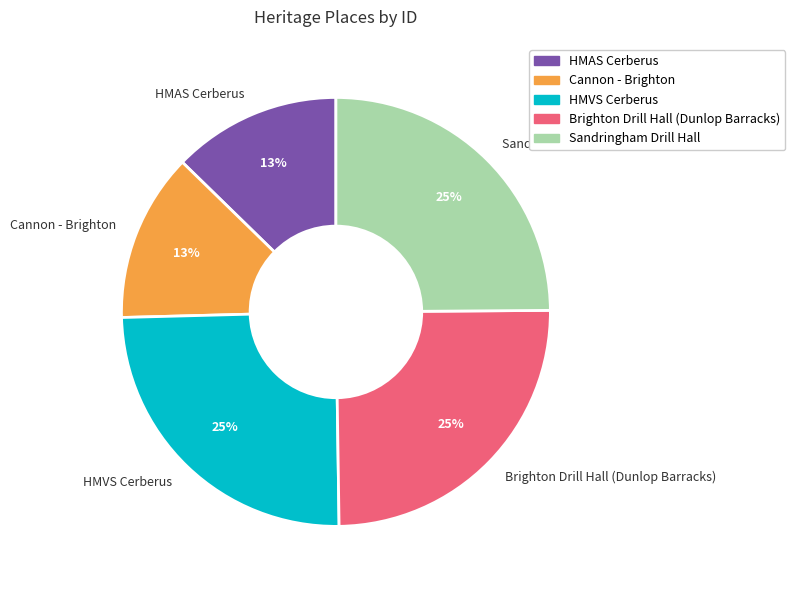

Do HMAS Cerberus and Brighton Drill Hall (Dunlop Barracks) together represent more than half of the pie?

No